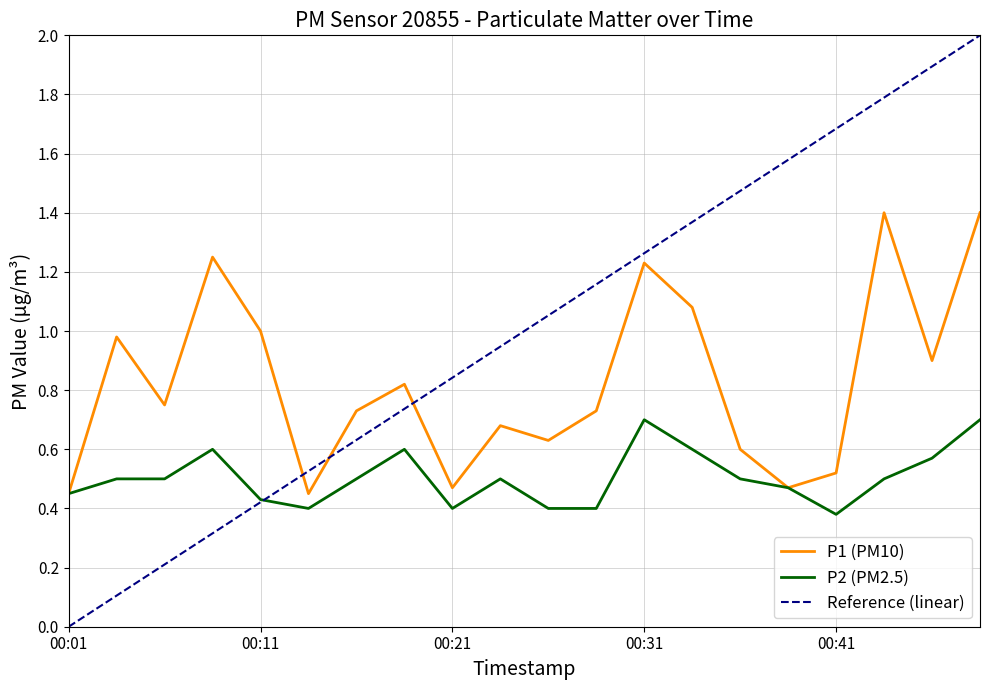

Which series has the largest total across all categories?

Reference (linear)